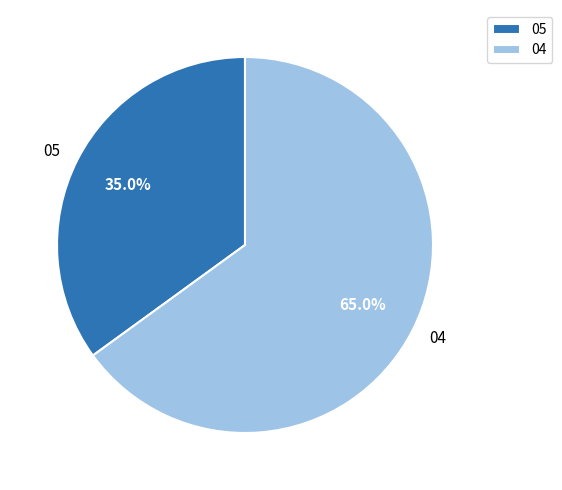

What is the largest slice in the pie chart?

04